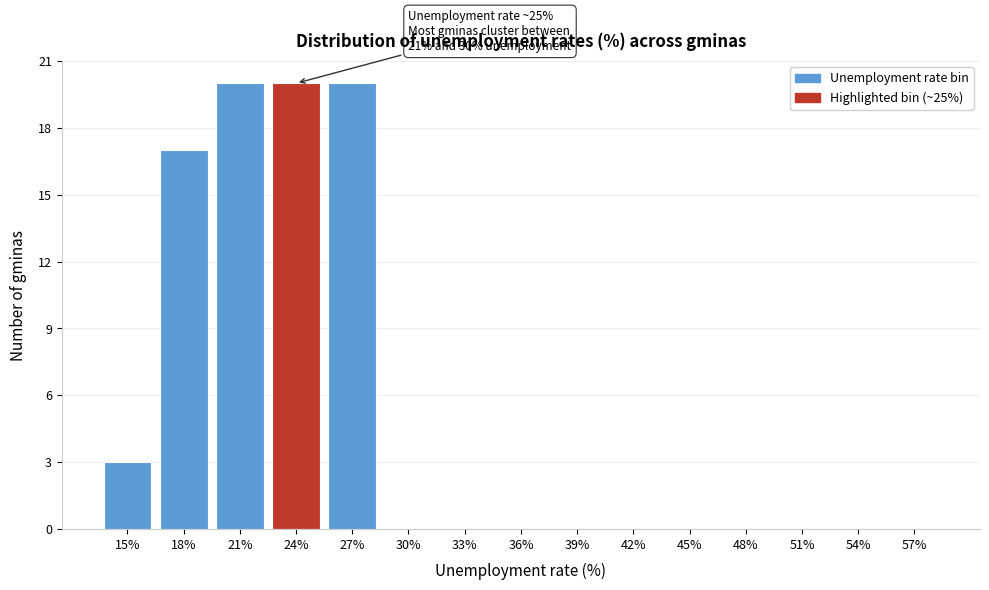

Reading left to right, what are all the values shown in this chart?

15%=3	18%=17	21%=20	24%=20	27%=20	30%=0	33%=0	36%=0	39%=0	42%=0	45%=0	48%=0	51%=0	54%=0	57%=0